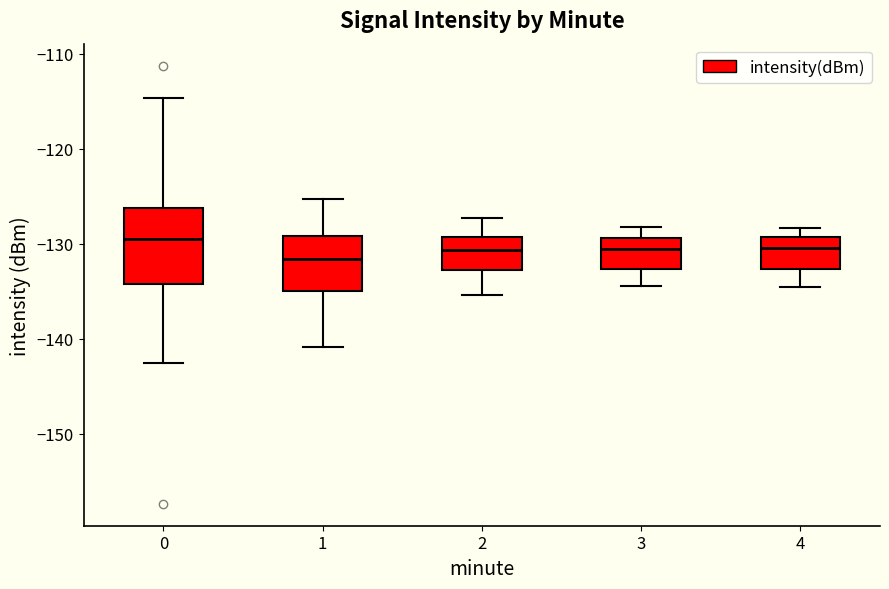

Comparing the boxes themselves (not the whiskers), which one is the tallest?

0